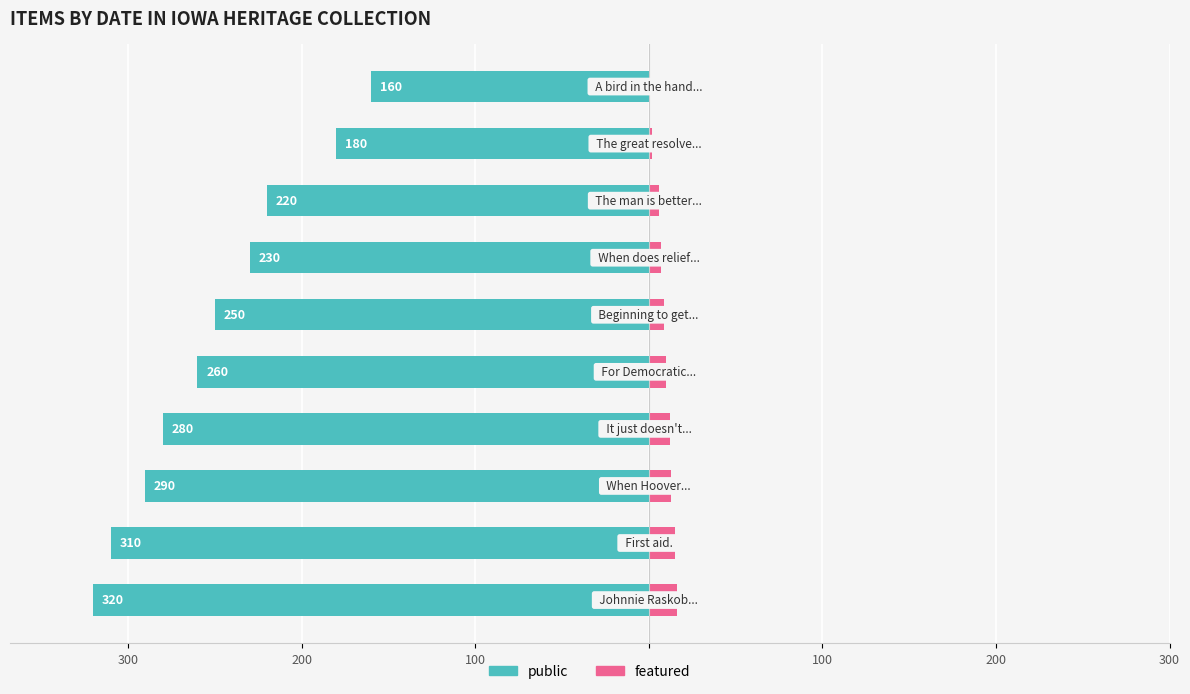

Reading left to right, what are all the values shown in this chart?

public: -320	-310	-290	-280	-260	-250	-230	-220	-180	-160
featured: 16	15	13	12	10	9	7	6	2	0